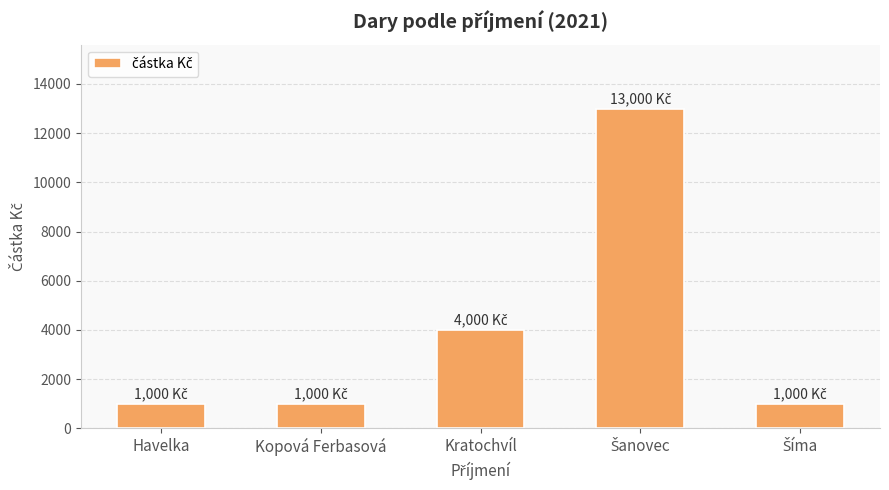

What is the minimum value shown in the chart?

1000